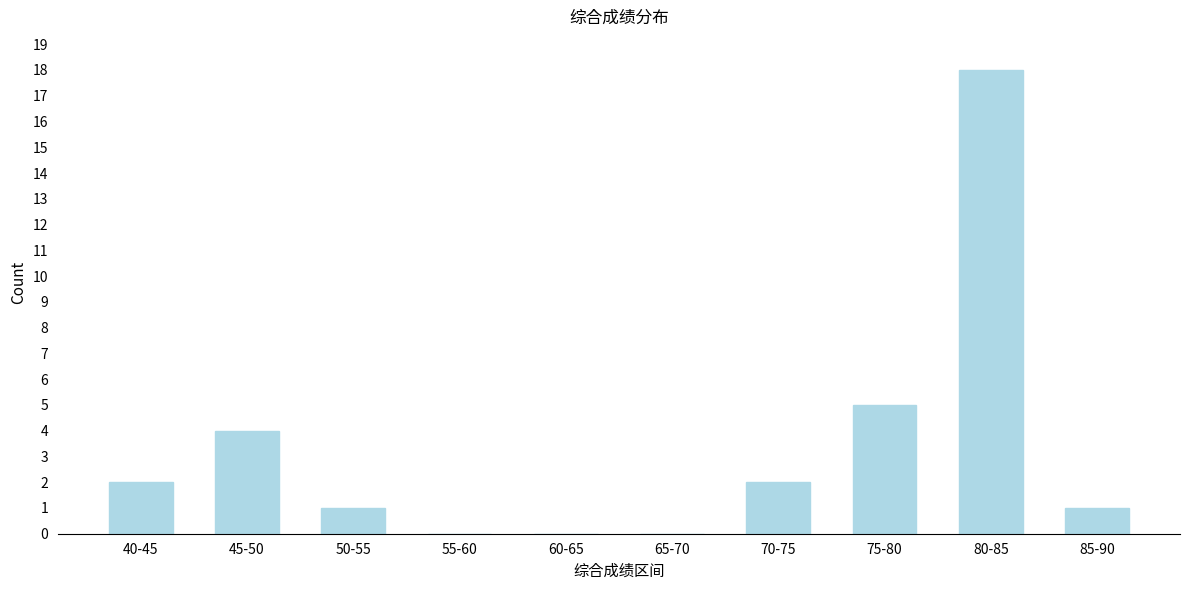

Reading left to right, transcribe all the data shown in this chart.

40-45=2	45-50=4	50-55=1	55-60=0	60-65=0	65-70=0	70-75=2	75-80=5	80-85=18	85-90=1